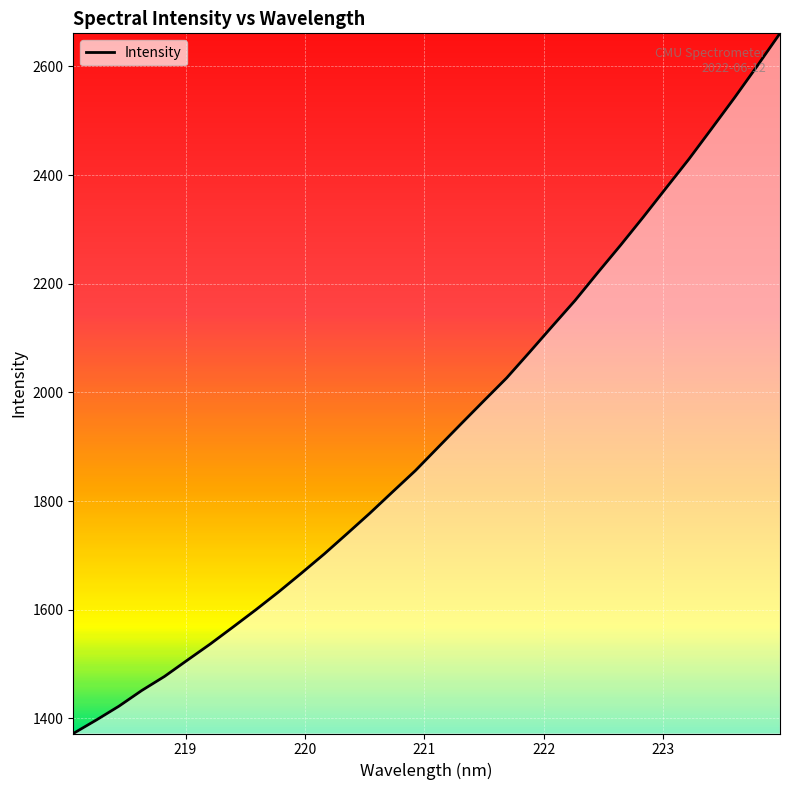

What is the minimum value shown in the chart?

1372.2